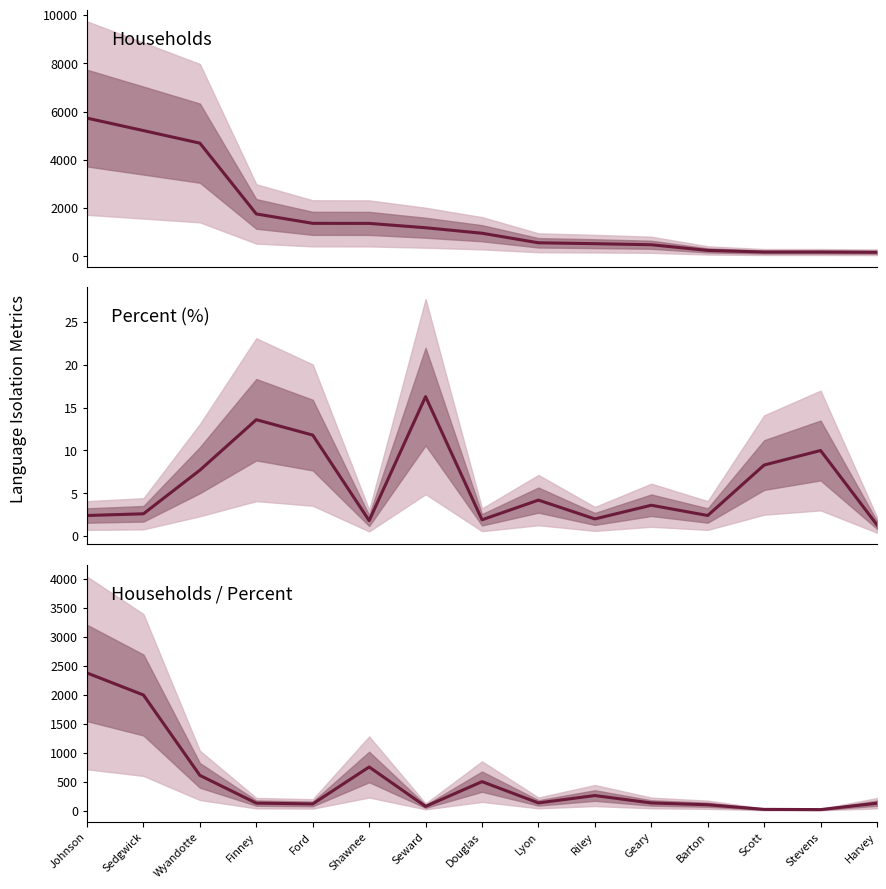

How many values in the Households / Percent series exceed 132?

8